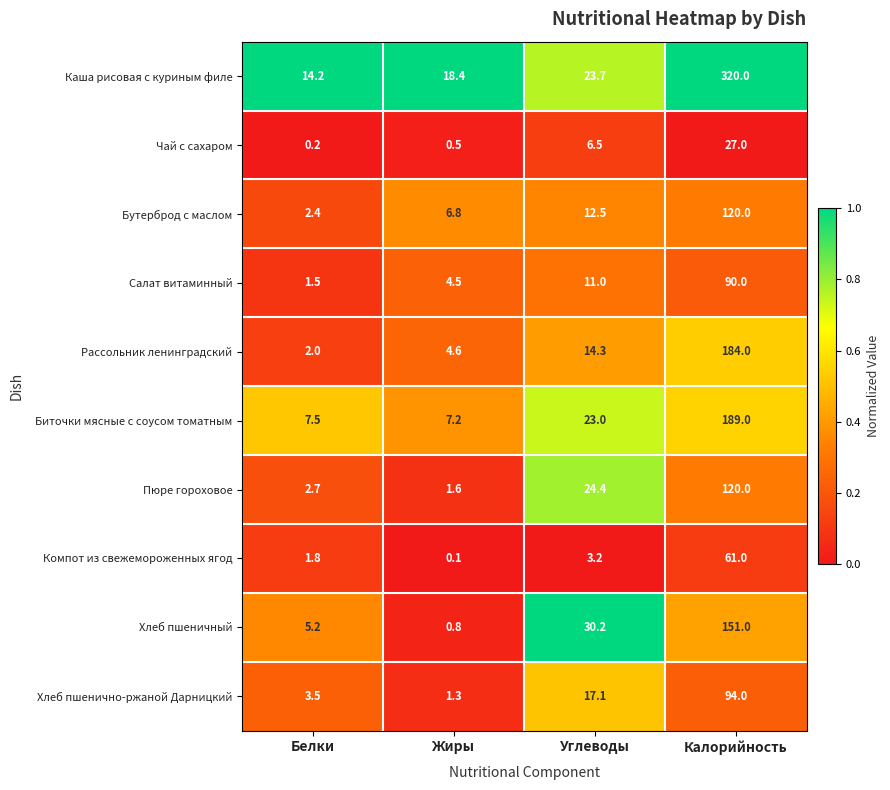

Count the number of categories in the chart.

4